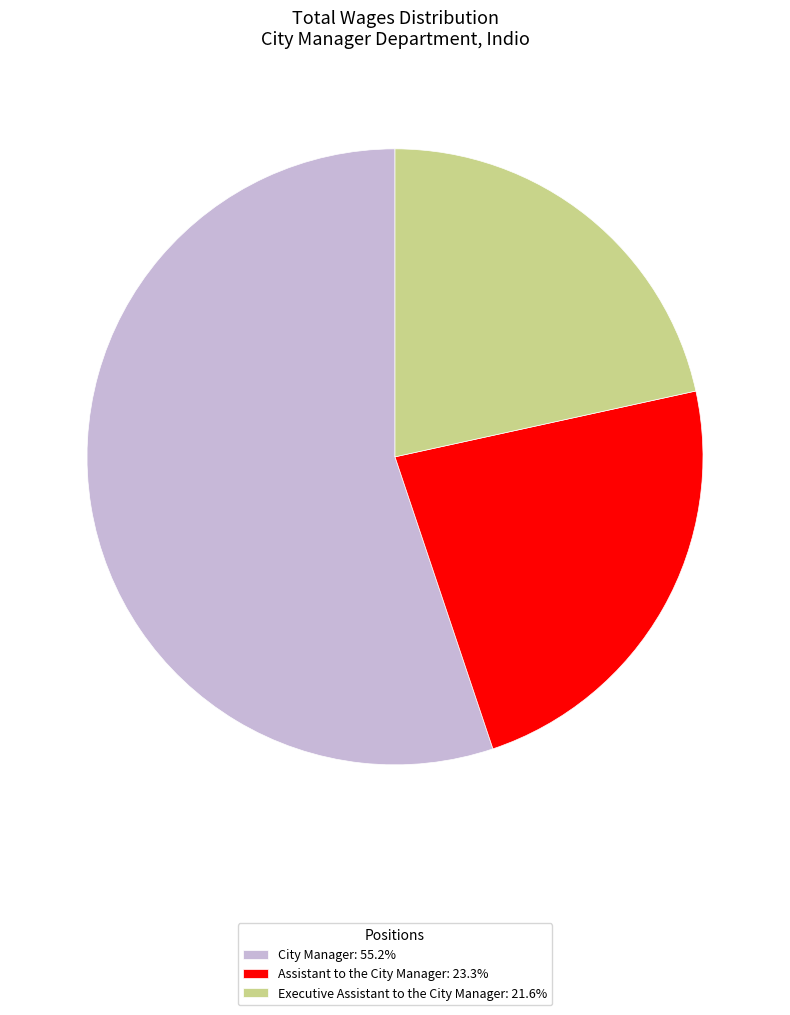

Does any single category account for the majority?

Yes